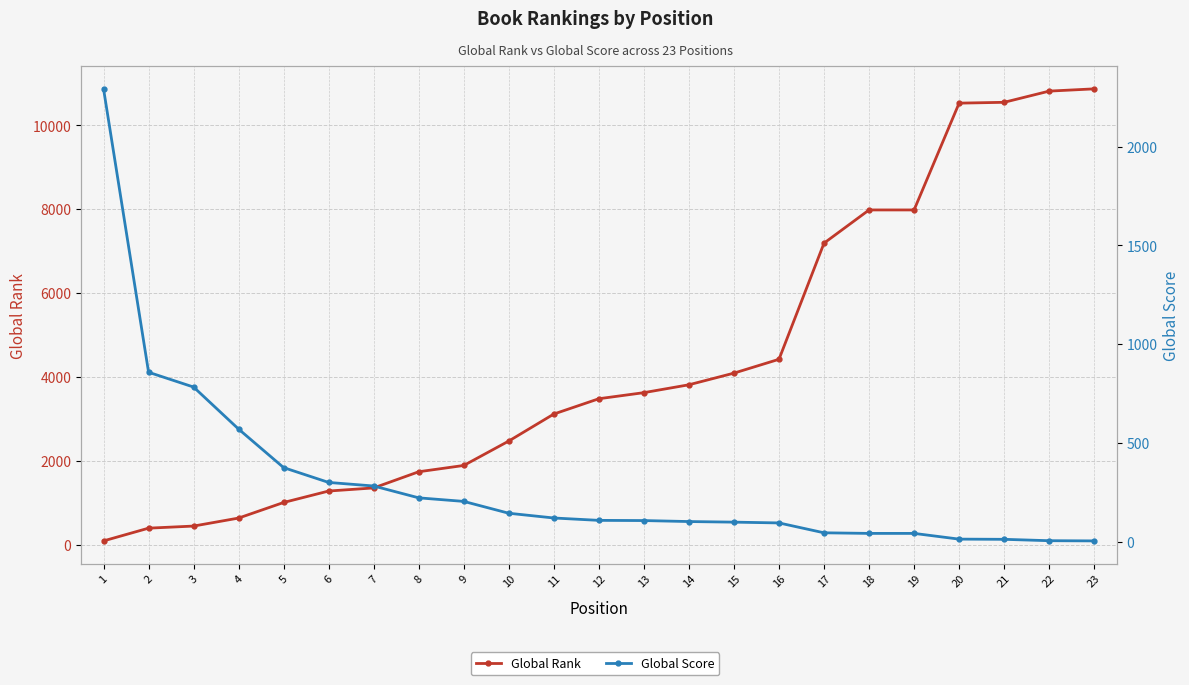

Reading left to right, what are all the values shown in this chart?

Global Rank: 87	391	441	632	1004	1277	1351	1737	1887	2470	3114	3479	3624	3812	4090	4420	7191	7983	7983	10531	10551	10818	10872
Global Score: 2293	858	783	570	375	300	282	222	204	144	120	108	107	102	99	95	45	42	42	13	12	5	4